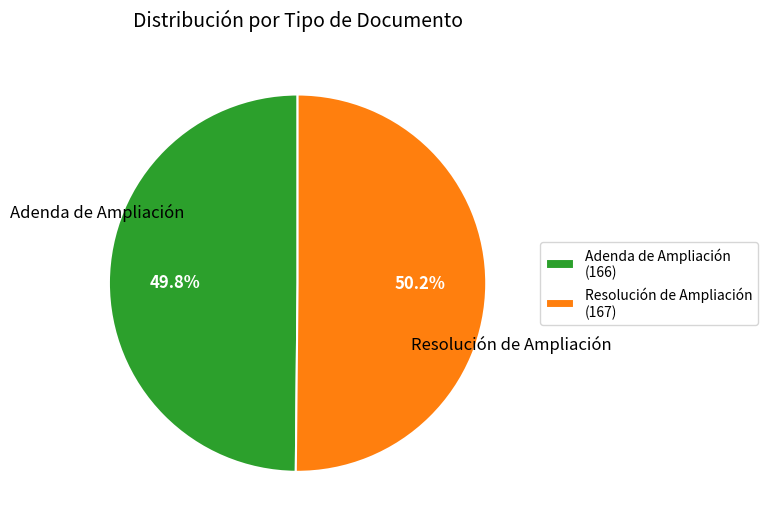

The Resolución de Ampliación slice represents 50% of the pie. True or false?

True